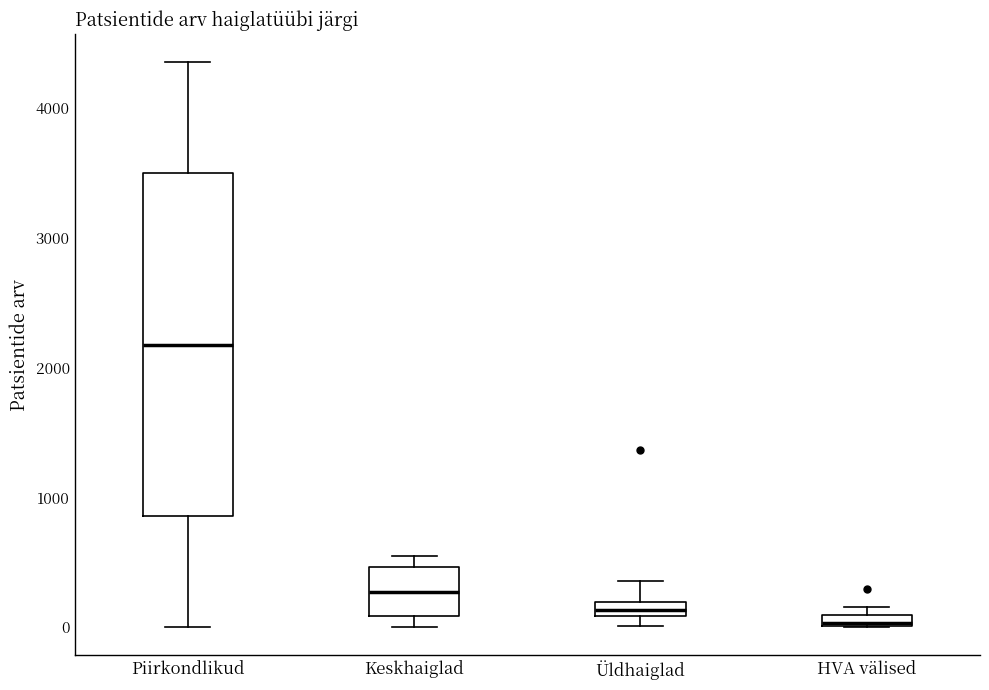

Where is the upper edge of the box for Keskhaiglad on the y-axis? The values are not printed on the chart, so give them approximately, as read against the axis.

500